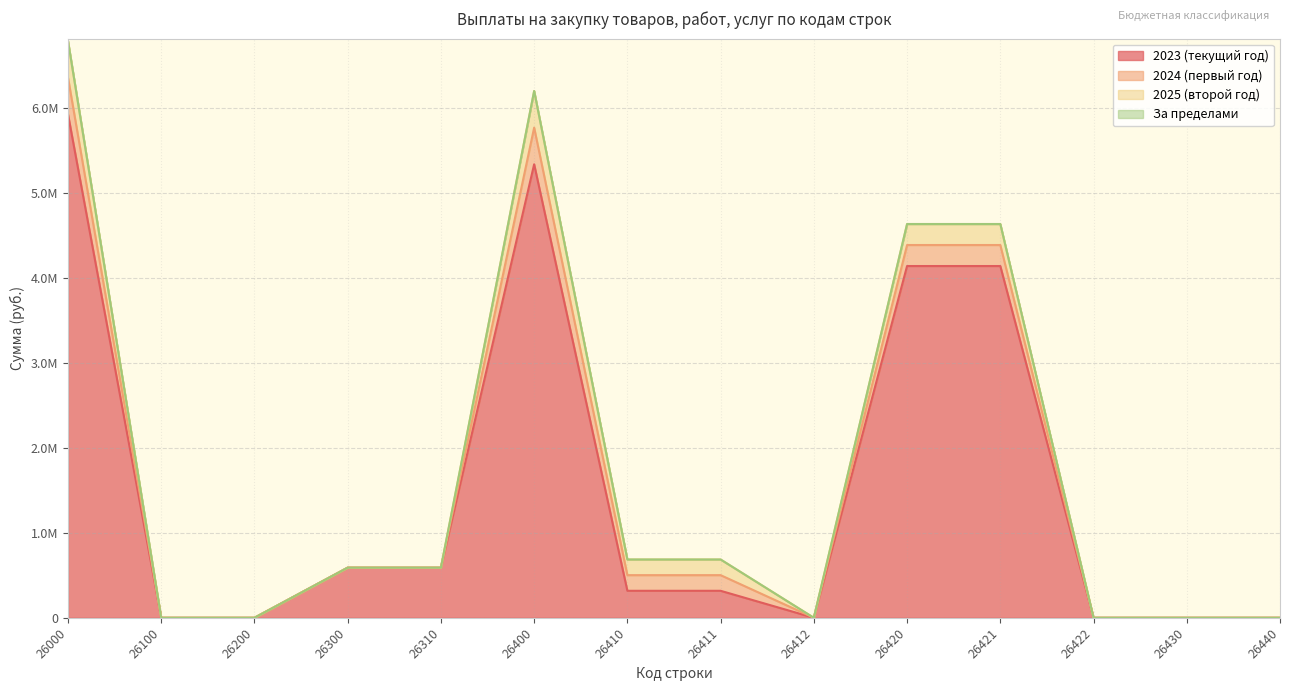

At which category does 2023 (текущий год) reach its first local peak?

26400